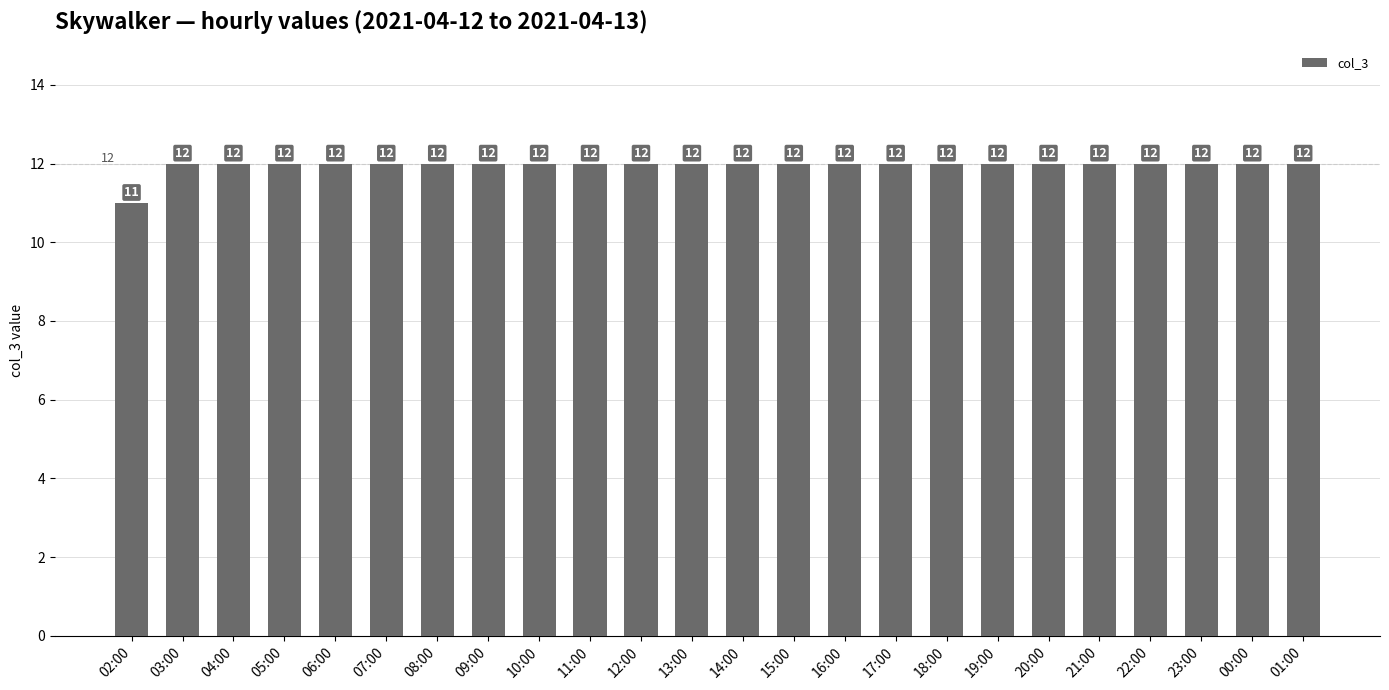

Reading left to right, list all the values displayed in this chart.

11	12	12	12	12	12	12	12	12	12	12	12	12	12	12	12	12	12	12	12	12	12	12	12